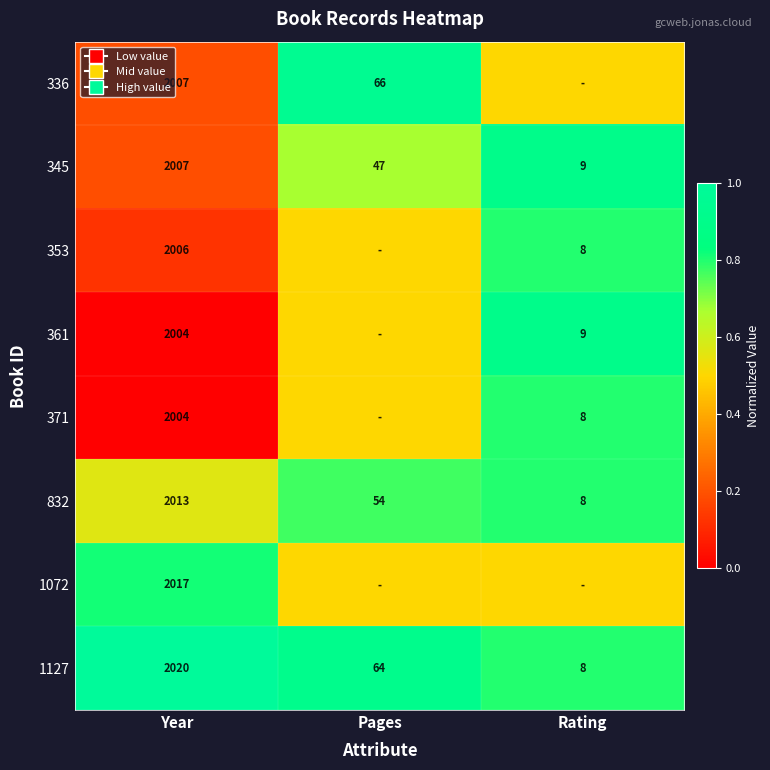

What is the highest value of the 345 series?

2007.0